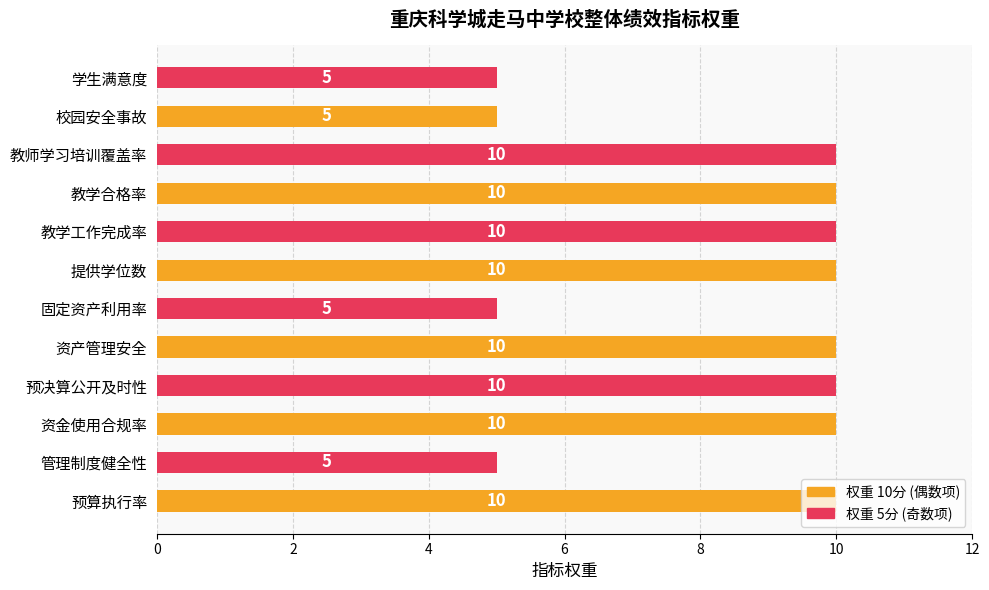

How many categories are shown in the chart?

12